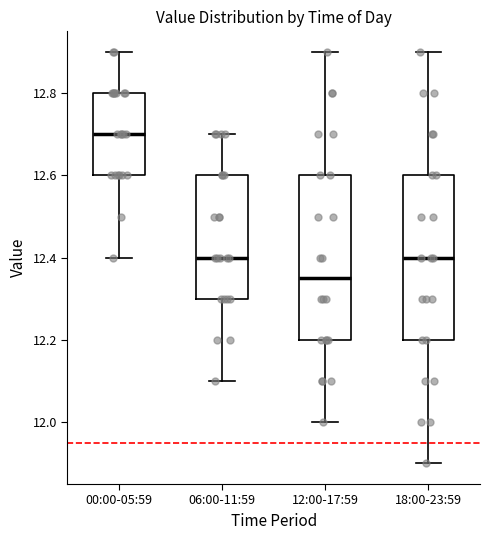

Where does the upper whisker of the box for 18:00-23:59 end on the y-axis? The values are not printed on the chart, so give them approximately, as read against the axis.

12.90